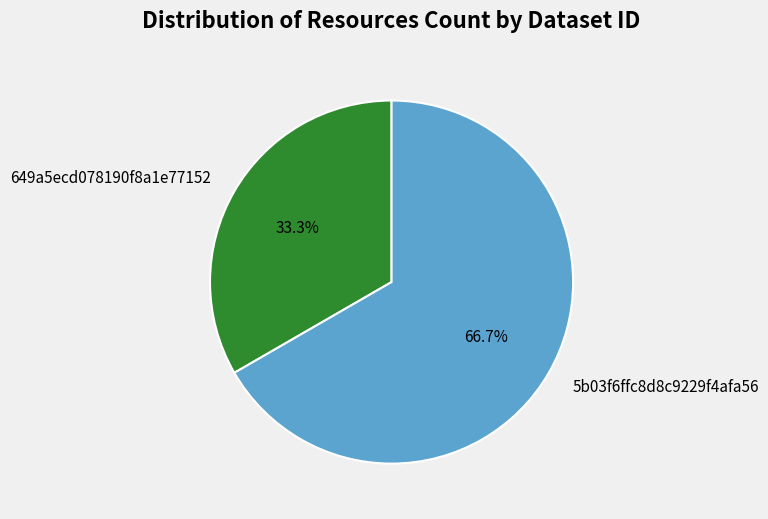

Which slice is the largest?

5b03f6ffc8d8c9229f4afa56